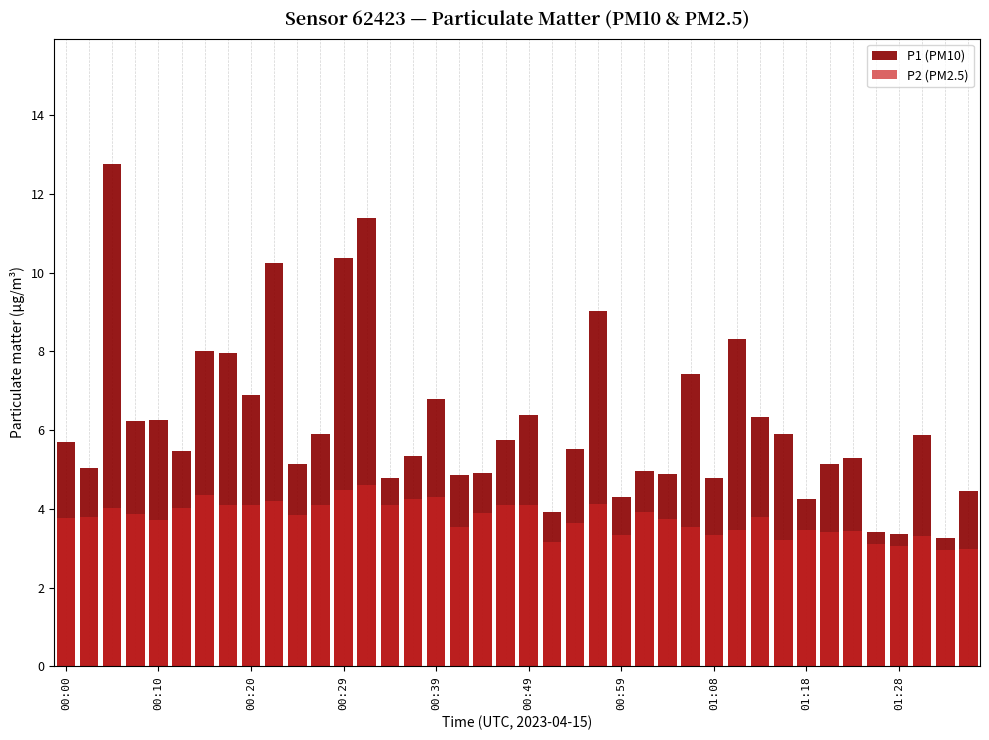

What is the approximate value of P1 (PM10) at 18?

4.9